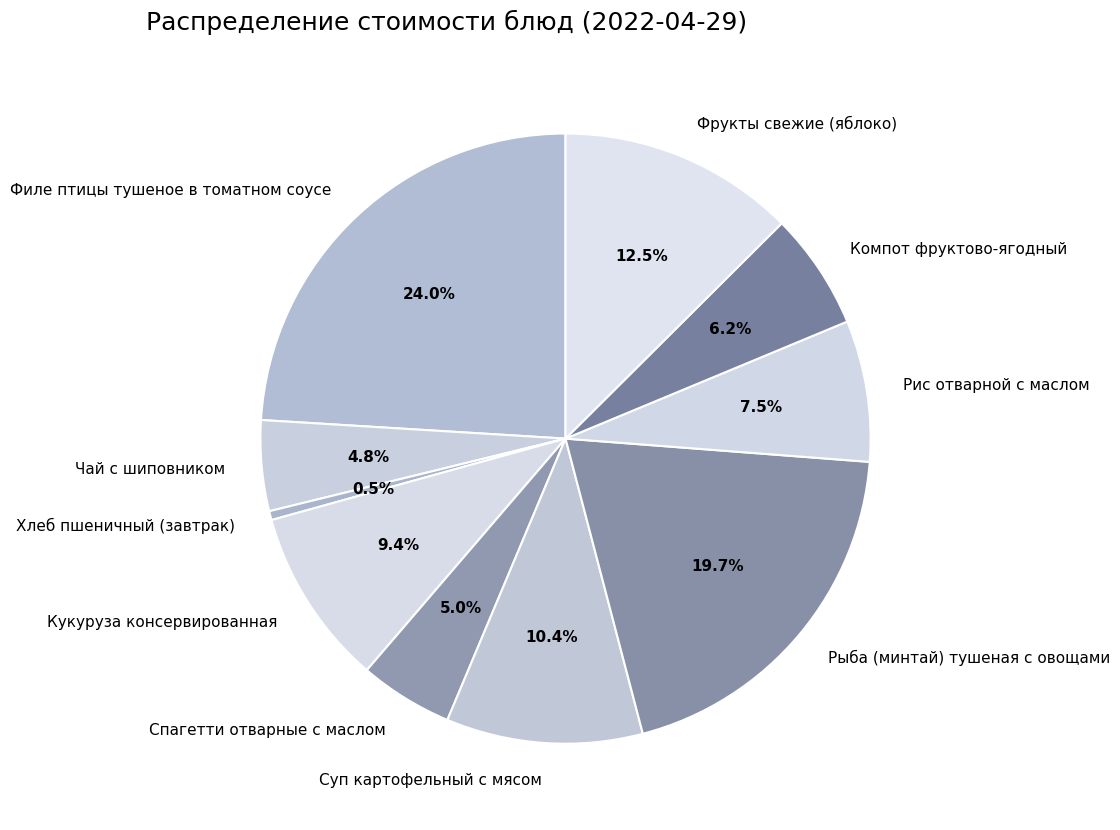

Which category has the smallest portion of the pie?

Хлеб пшеничный (завтрак)